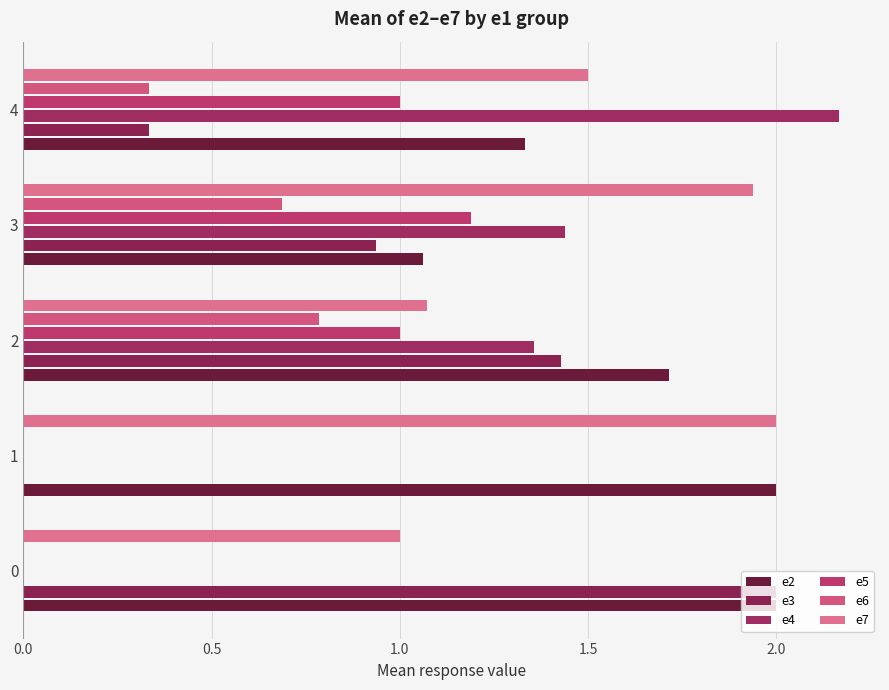

How many series are shown in this chart?

6